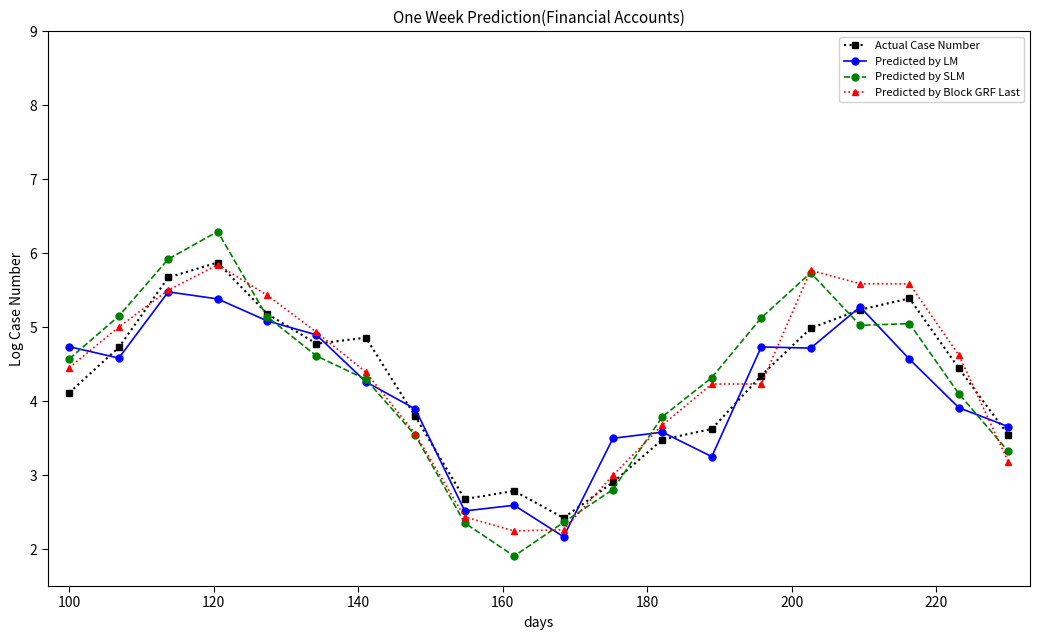

True or false: Predicted by Block GRF Last and Actual Case Number cross at least once.

True